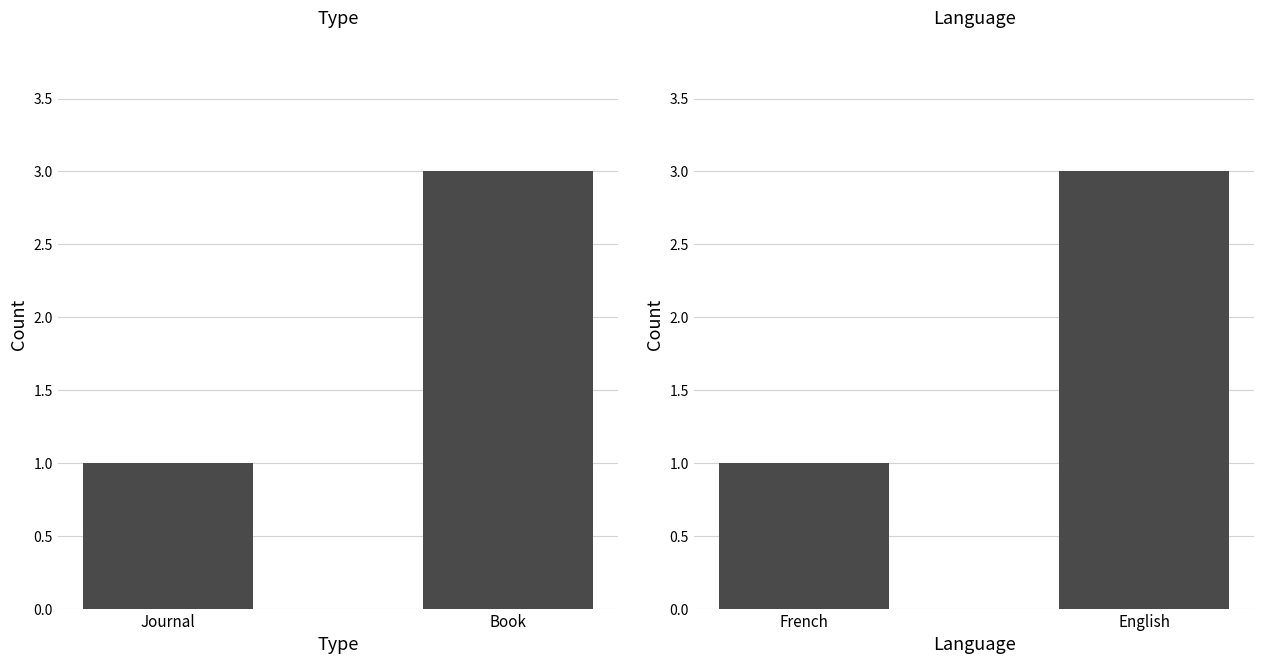

Is the value of Language at Book greater than the value of Type at Journal?

Yes